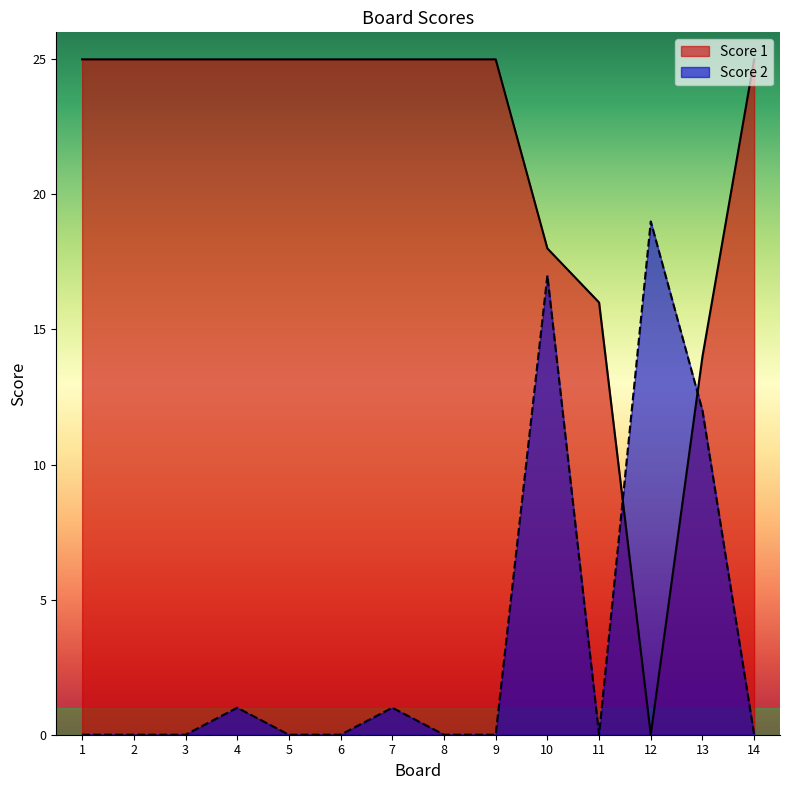

True or false: Score 1 has a value of 24 at 13.

False